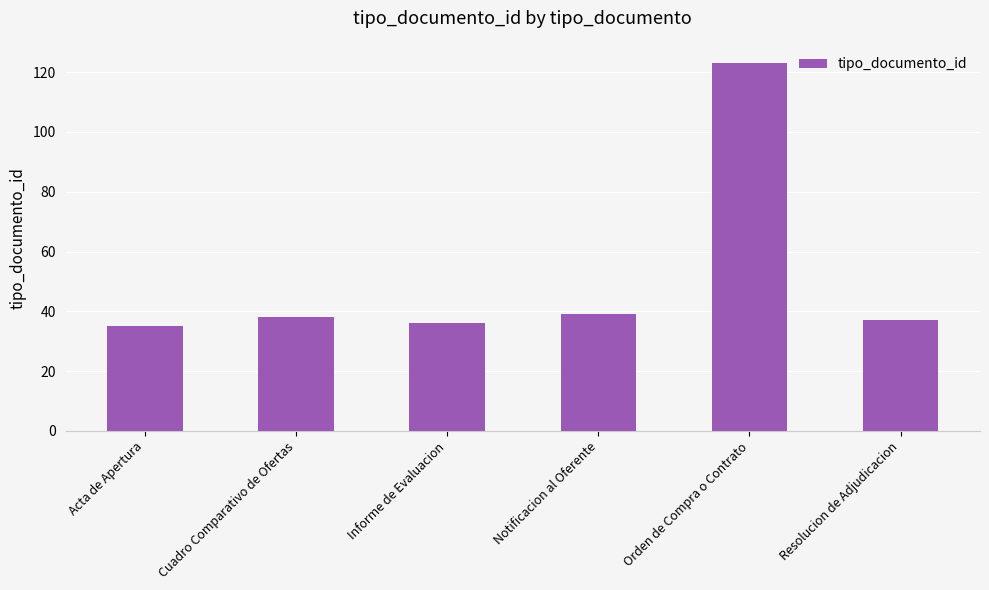

True or false: the data shows 215 at Orden de Compra o Contrato.

False